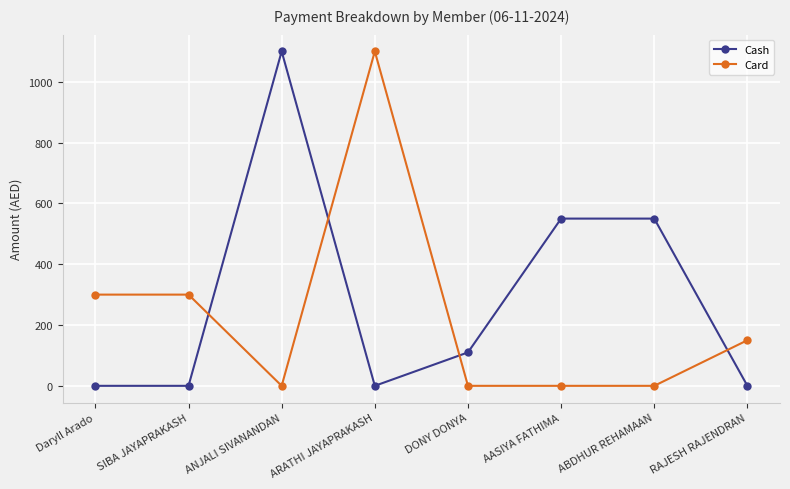

Rank the series by their average value, from lowest to highest.

Card, Cash